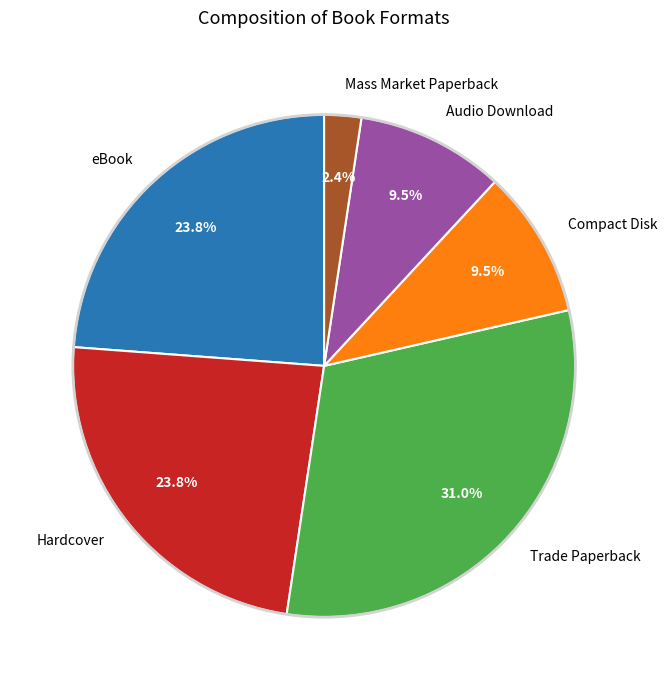

Is the sum of eBook and Audio Download greater than half?

No